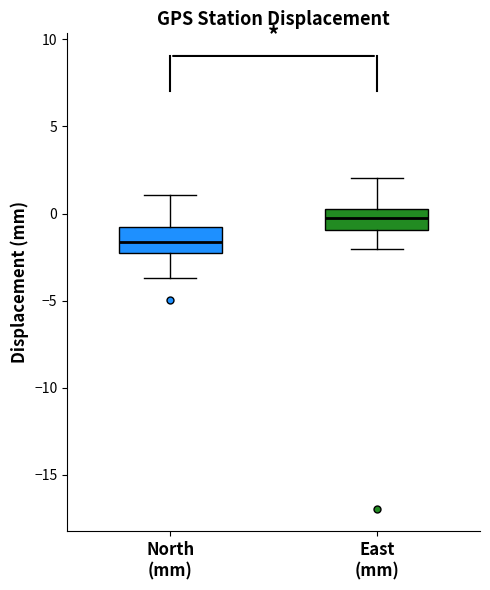

Reading left to right, read every box against the y-axis: the position of its median line, the range the box covers, and the ends of its whiskers. The values are not printed on the chart, so give them approximately, as read against the axis.

North (mm): median -1.5, box -2.5 to -1.0, whiskers -3.5 to 1.0
East (mm): median -0.5, box -1.0 to 0.5, whiskers -2.0 to 2.0